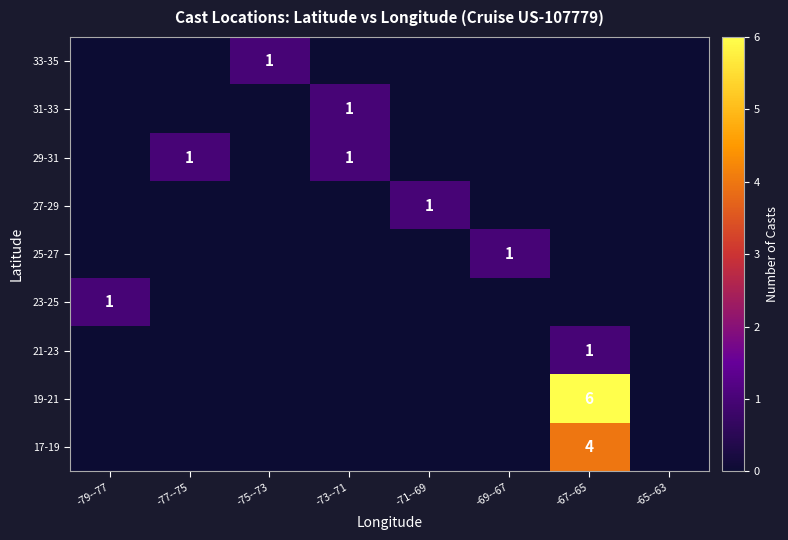

The 19-21 series shows 6 at -67--65. True or false?

True